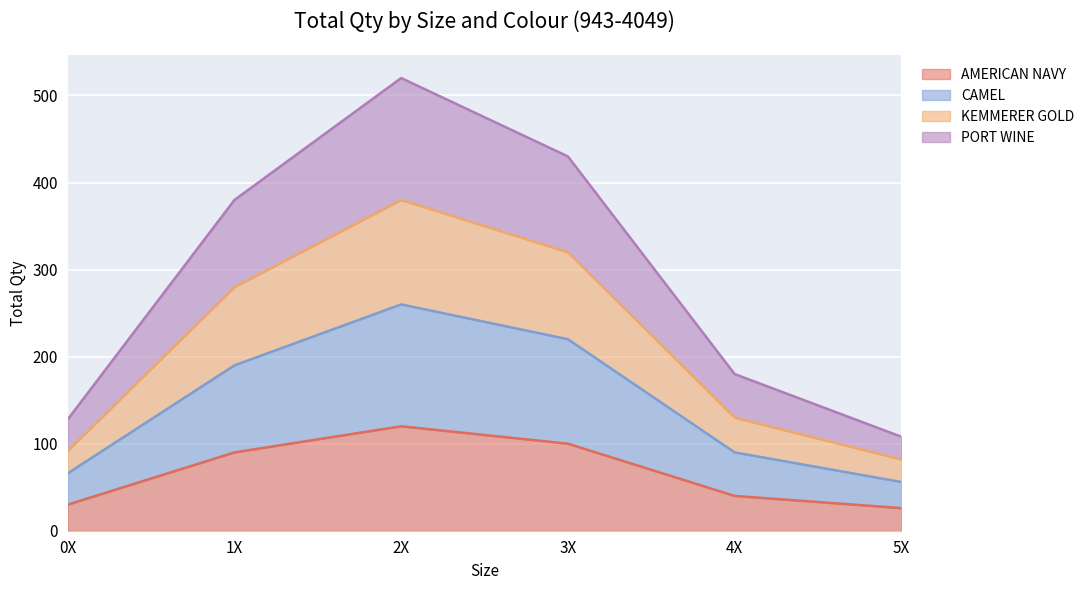

List the labels in order of PORT WINE value, largest first.

2X, 3X, 1X, 4X, 0X, 5X